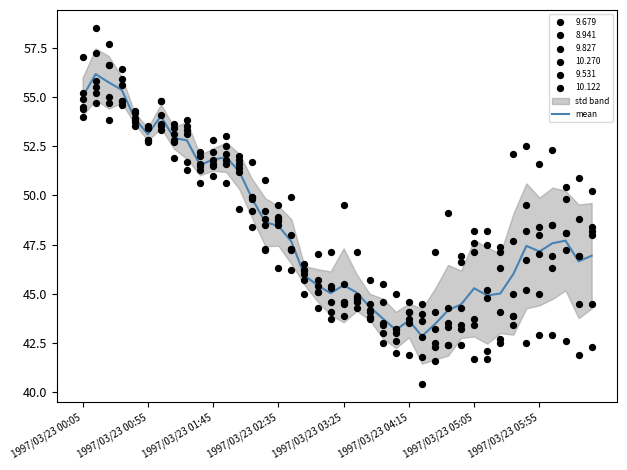

Which has a higher value, 21 or 23?

21